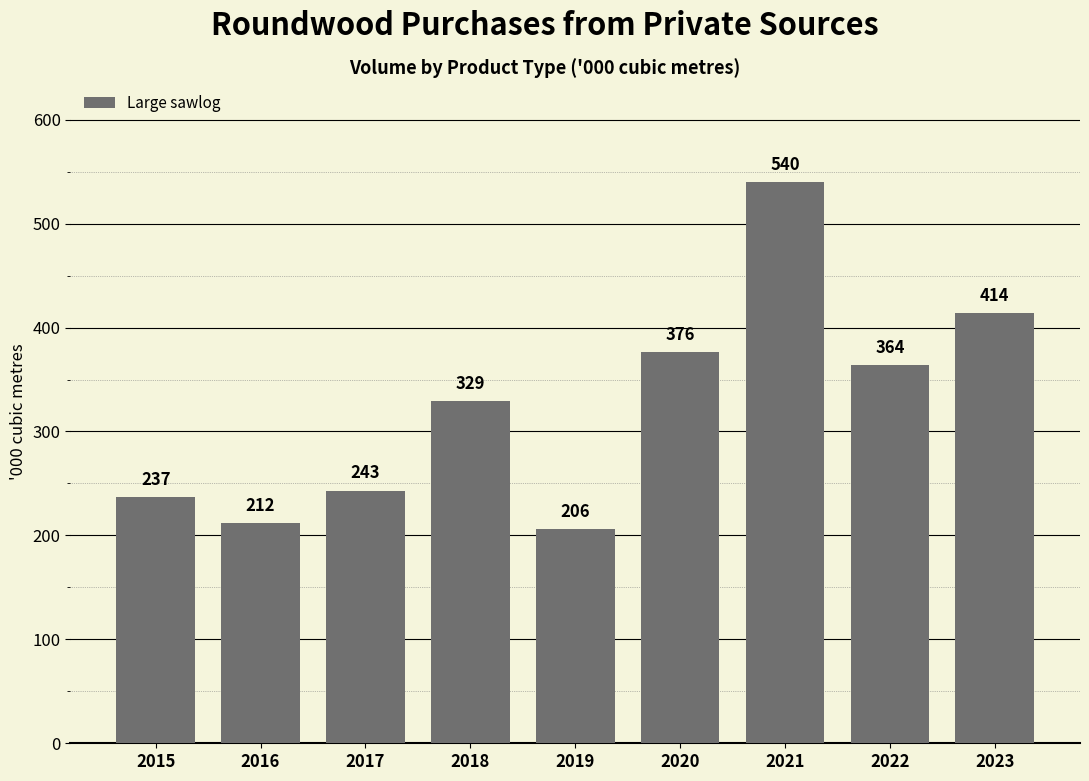

List the labels in order of value, largest first.

2021, 2023, 2020, 2022, 2018, 2017, 2015, 2016, 2019